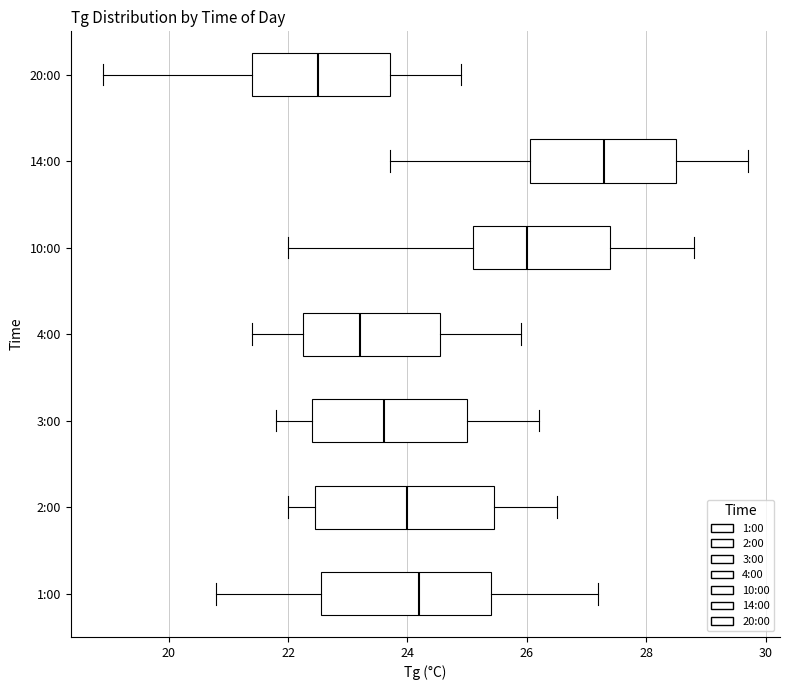

Which box's median line is the furthest to the right?

14:00